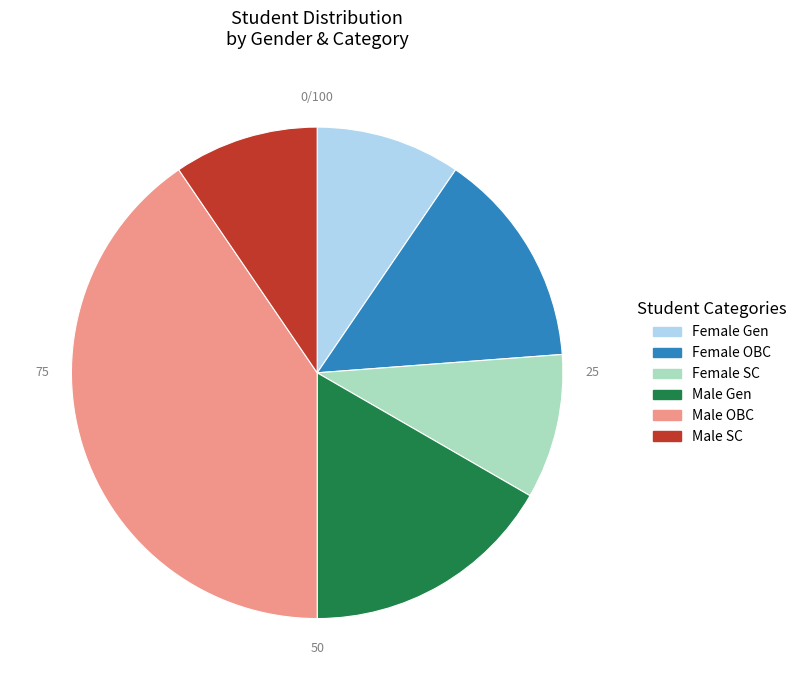

What is the largest slice in the pie chart?

Male OBC